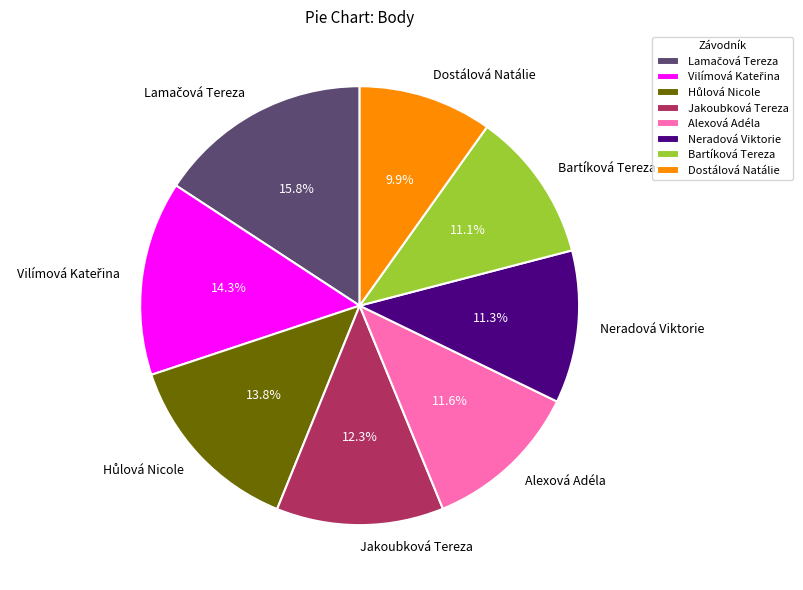

Count the number of slices in the pie.

8